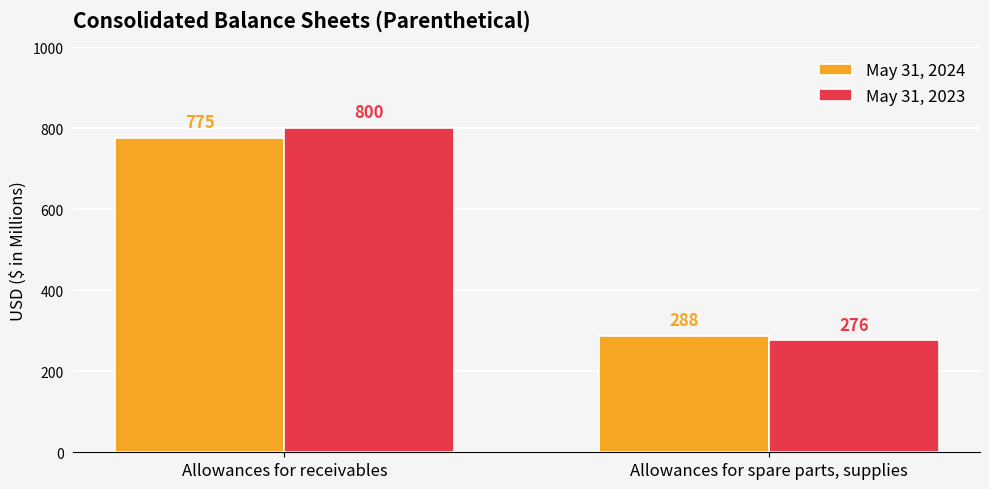

What is the sum of all May 31, 2024 values?

1063